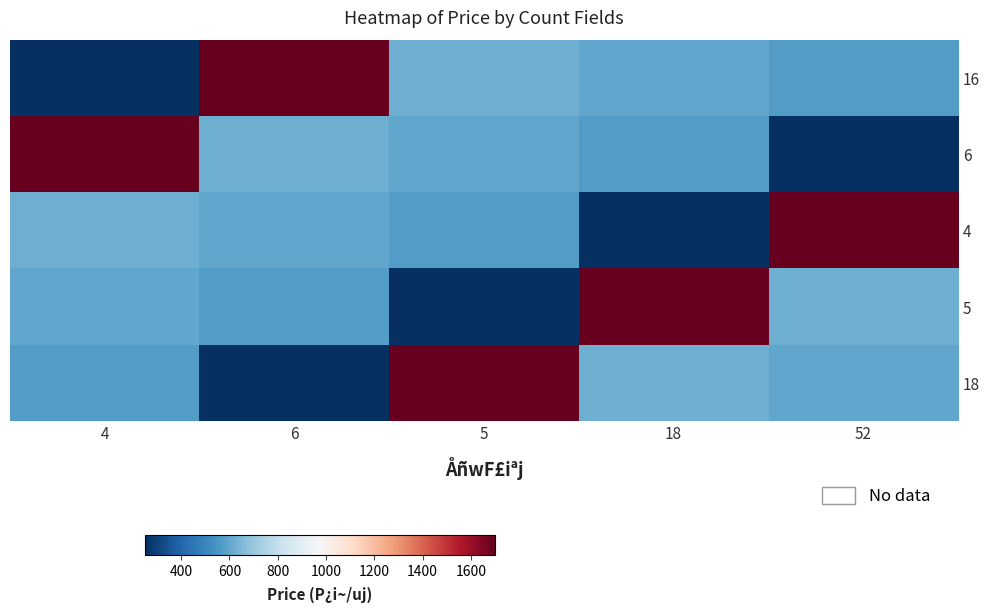

At which category does the chart reach its minimum across all series?

4